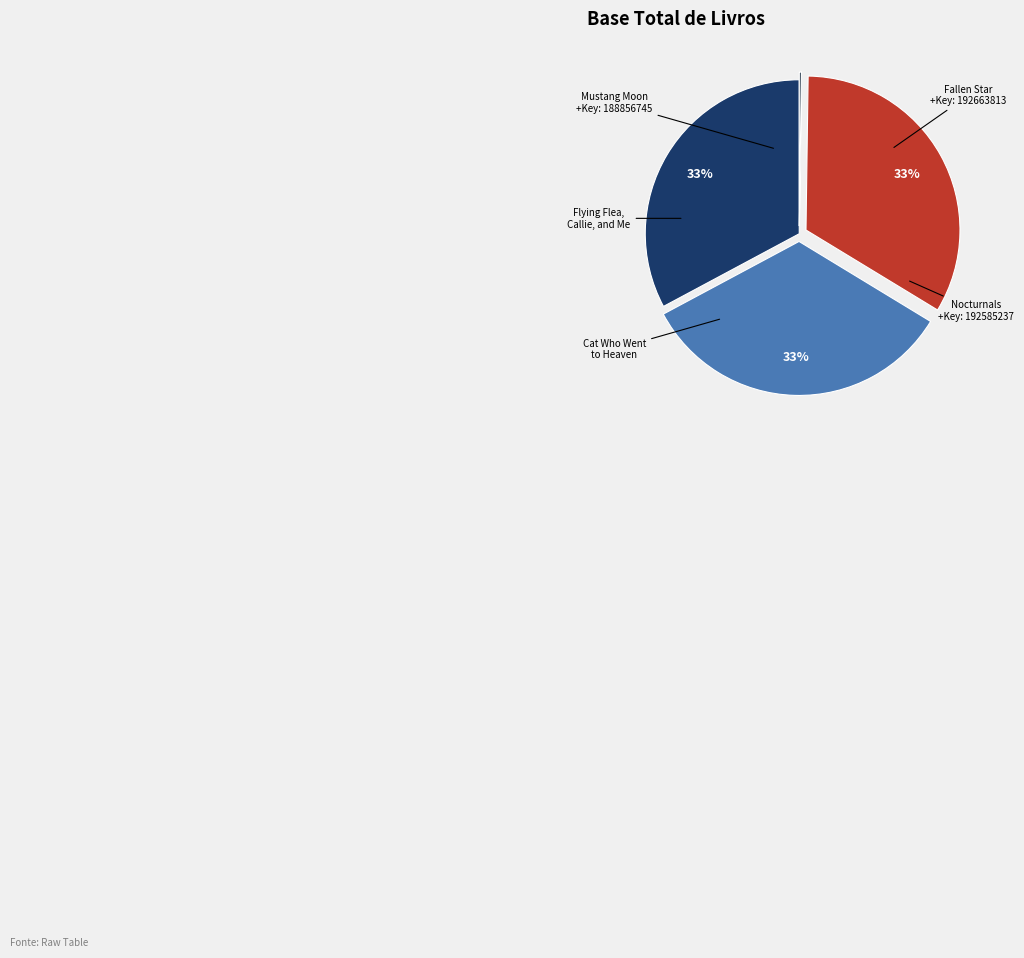

Combined, what portion of the pie is Fallen Star and Nocturnals?

67.0%